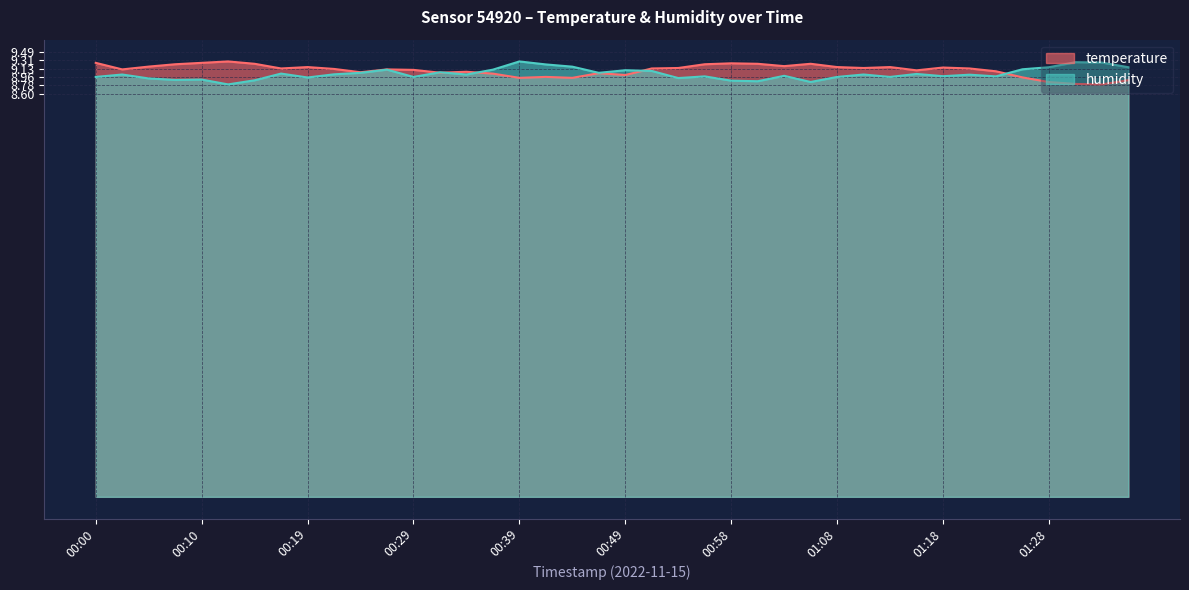

Reading right to left, list all the values displayed in this chart.

temperature: 01:35=8.9	01:32=8.8	01:30=8.8	01:28=8.8	01:25=8.9	01:23=9.1	01:20=9.1	01:18=9.2	01:15=9.1	01:13=9.2	01:11=9.2	01:08=9.2	01:06=9.2	01:03=9.2	01:01=9.2	00:58=9.2	00:56=9.2	00:53=9.2	00:51=9.1	00:49=9.0	00:46=9.0	00:44=8.9	00:41=9.0	00:39=8.9	00:36=9.0	00:34=9.1	00:32=9.1	00:29=9.1	00:27=9.1	00:24=9.1	00:22=9.1	00:19=9.2	00:17=9.1	00:15=9.2	00:12=9.3	00:10=9.3	00:07=9.2	00:05=9.2	00:02=9.1	00:00=9.3
humidity: 01:35=9.2	01:32=9.3	01:30=9.3	01:28=9.2	01:25=9.1	01:23=9.0	01:20=9.0	01:18=9.0	01:15=9.0	01:13=9.0	01:11=9.0	01:08=9.0	01:06=8.9	01:03=9.0	01:01=8.9	00:58=8.9	00:56=9.0	00:53=8.9	00:51=9.1	00:49=9.1	00:46=9.0	00:44=9.2	00:41=9.2	00:39=9.3	00:36=9.1	00:34=9.0	00:32=9.1	00:29=9.0	00:27=9.1	00:24=9.0	00:22=9.0	00:19=8.9	00:17=9.0	00:15=8.9	00:12=8.8	00:10=8.9	00:07=8.9	00:05=8.9	00:02=9.0	00:00=9.0